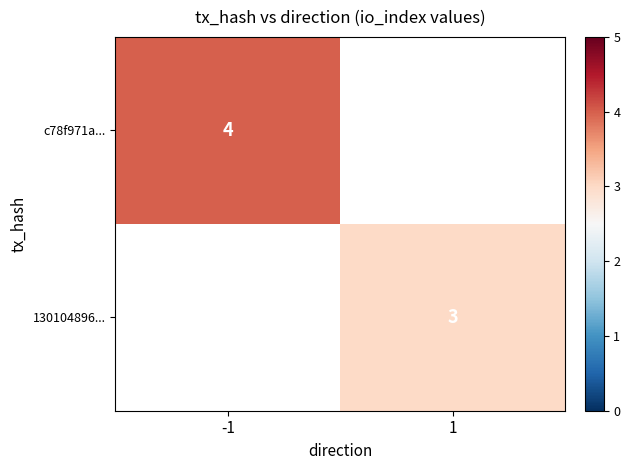

The 130104896... series shows 3 at 1. True or false?

True